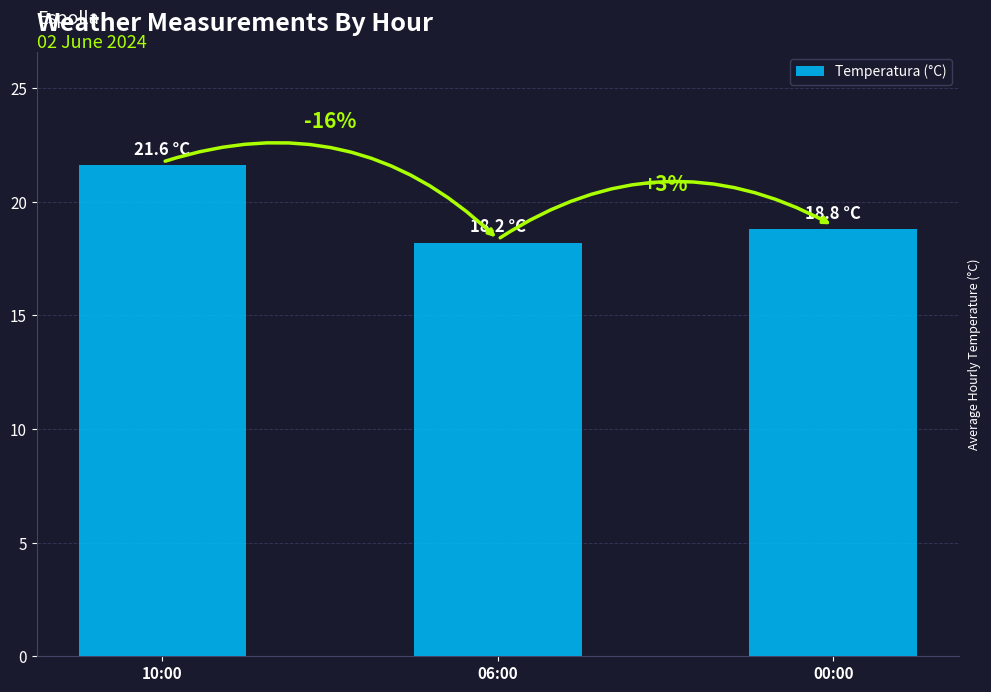

How many bars are there in total?

3